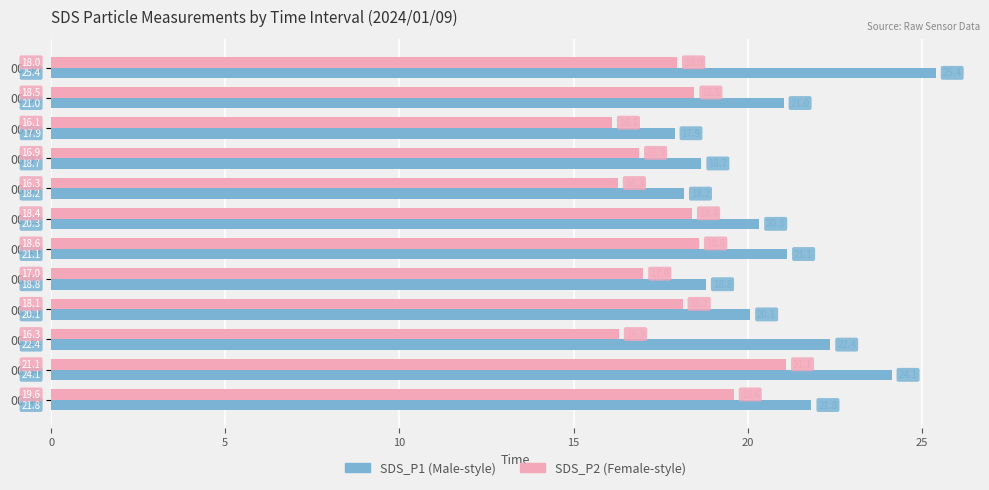

What is the total value across all series at 00:12?

38.7